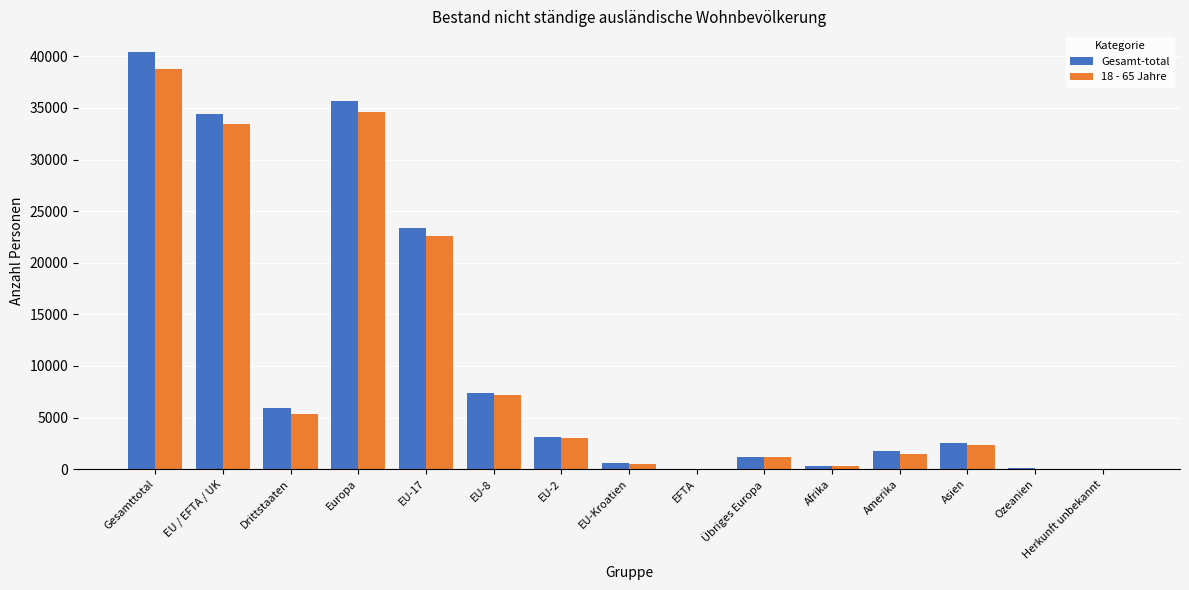

What is the highest value of the Gesamt-total series?

40398